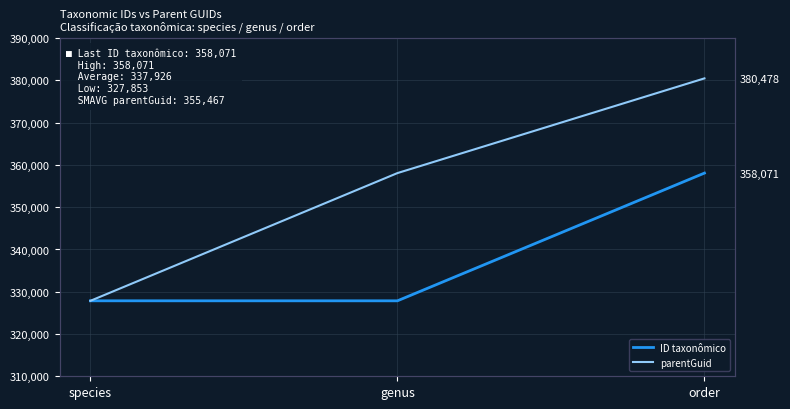

What value does the ID taxonômico series have at order?

358071